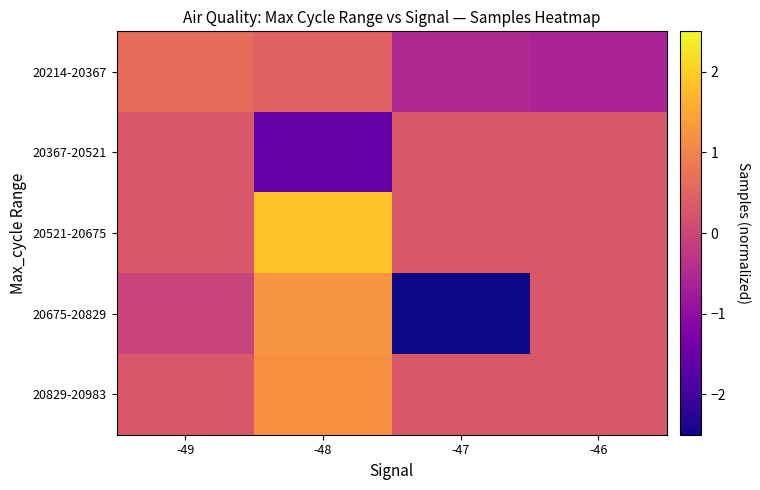

Reading right to left, list all the values displayed in this chart.

20214-20367: -46=-0.6	-47=-0.5	-48=0.4	-49=0.7
20367-20521: -46=0.3	-47=0.3	-48=-1.5	-49=0.3
20521-20675: -46=0.3	-47=0.3	-48=1.9	-49=0.3
20675-20829: -46=0.3	-47=-5.8	-48=1.3	-49=-0.0
20829-20983: -46=0.3	-47=0.3	-48=1.2	-49=0.3